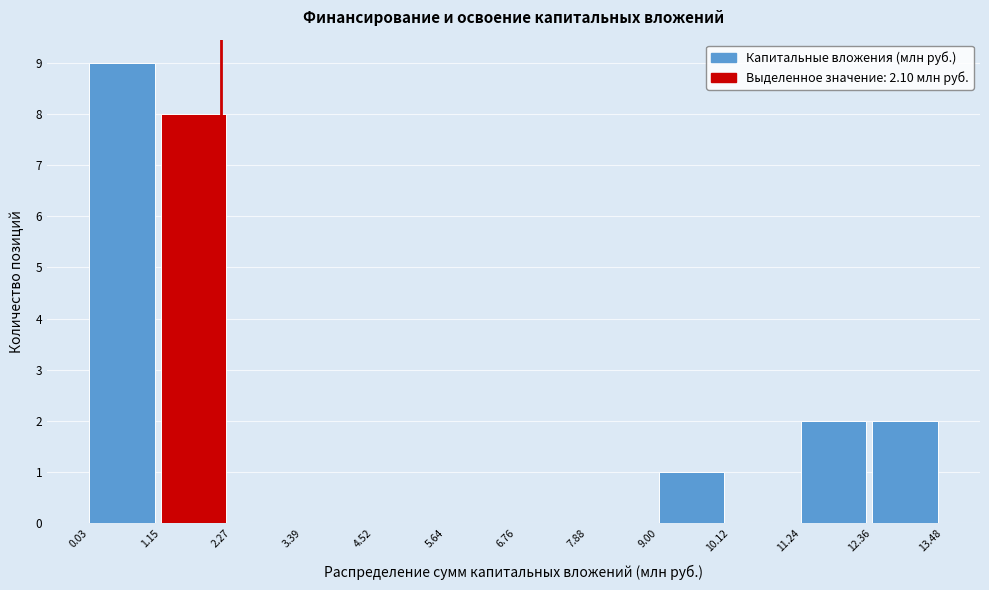

Reading left to right, list every bar in this chart as the range it spans on the x-axis followed by its height. The values are not printed on the chart, so give them approximately, as read against the axis.

0.03 to 1.15: 9
1.15 to 2.27: 8
2.27 to 3.39: 0
3.39 to 4.52: 0
4.52 to 5.64: 0
5.64 to 6.76: 0
6.76 to 7.88: 0
7.88 to 9.00: 0
9.00 to 10.12: 1
10.12 to 11.24: 0
11.24 to 12.36: 2
12.36 to 13.48: 2